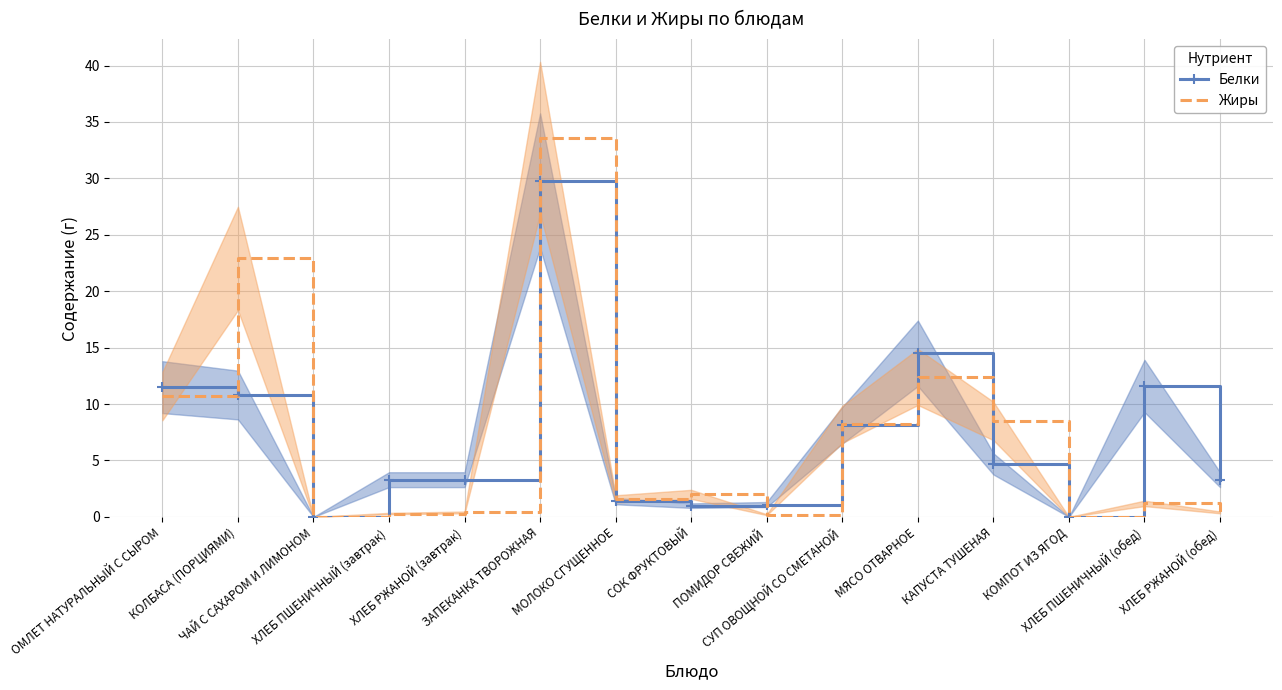

What is the label of the 11th point from the right?

ХЛЕБ РЖАНОЙ (завтрак)